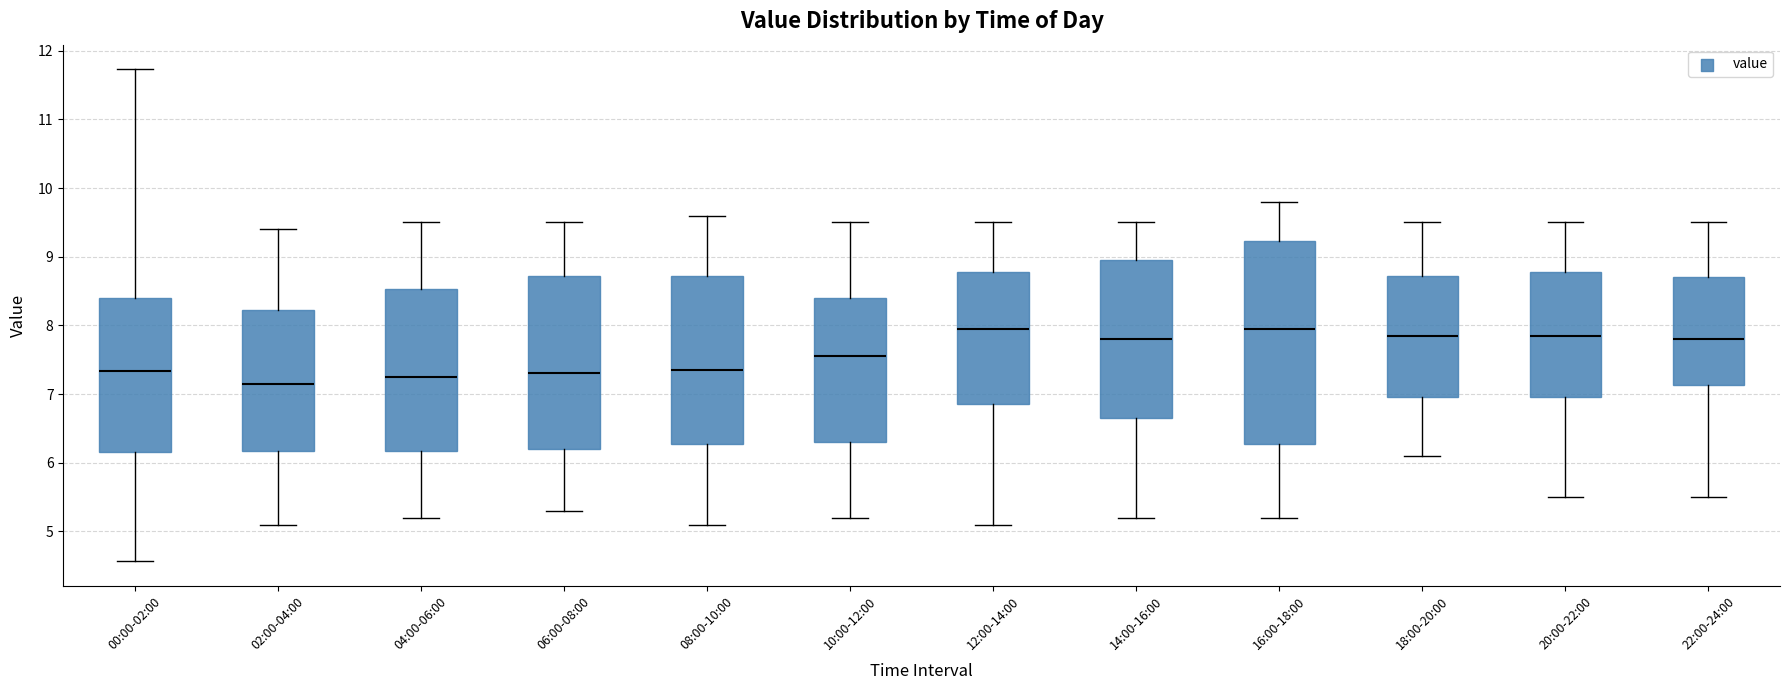

Reading left to right, read every box against the y-axis: the position of its median line, the range the box covers, and the ends of its whiskers. The values are not printed on the chart, so give them approximately, as read against the axis.

00:00-02:00: median 7.3, box 6.2 to 8.4, whiskers 4.6 to 11.7
02:00-04:00: median 7.2, box 6.2 to 8.2, whiskers 5.1 to 9.4
04:00-06:00: median 7.3, box 6.2 to 8.5, whiskers 5.2 to 9.5
06:00-08:00: median 7.3, box 6.2 to 8.7, whiskers 5.3 to 9.5
08:00-10:00: median 7.4, box 6.3 to 8.7, whiskers 5.1 to 9.6
10:00-12:00: median 7.6, box 6.3 to 8.4, whiskers 5.2 to 9.5
12:00-14:00: median 8.0, box 6.9 to 8.8, whiskers 5.1 to 9.5
14:00-16:00: median 7.8, box 6.7 to 9.0, whiskers 5.2 to 9.5
16:00-18:00: median 8.0, box 6.3 to 9.2, whiskers 5.2 to 9.8
18:00-20:00: median 7.9, box 7.0 to 8.7, whiskers 6.1 to 9.5
20:00-22:00: median 7.9, box 7.0 to 8.8, whiskers 5.5 to 9.5
22:00-24:00: median 7.8, box 7.1 to 8.7, whiskers 5.5 to 9.5